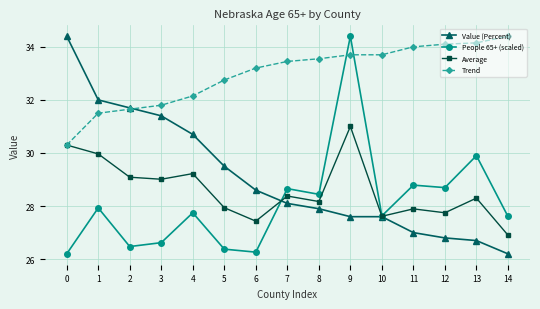

What is the minimum value for Trend?

30.3